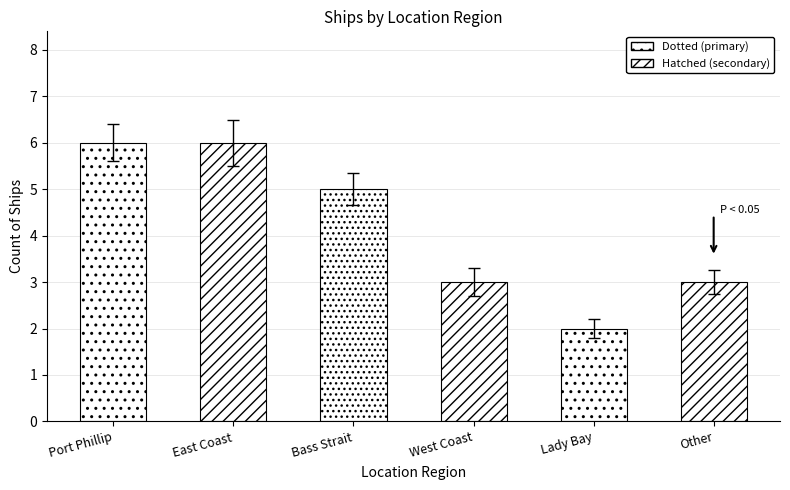

Rank the categories by value from highest to lowest.

East Coast, Port Phillip, Bass Strait, West Coast, Other, Lady Bay